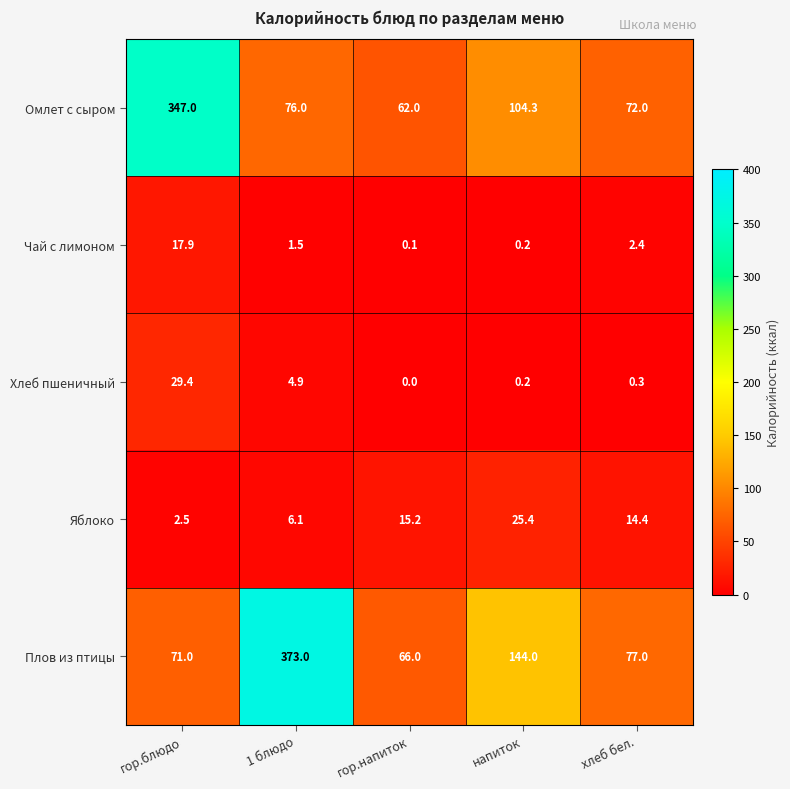

Reading left to right, what are all the values shown in this chart?

Омлет с сыром: 347.0	76.0	62.0	104.3	72.0
Чай с лимоном: 17.9	1.5	0.1	0.2	2.4
Хлеб пшеничный: 29.4	4.9	0.0	0.2	0.3
Яблоко: 2.5	6.1	15.2	25.4	14.4
Плов из птицы: 71.0	373.0	66.0	144.0	77.0